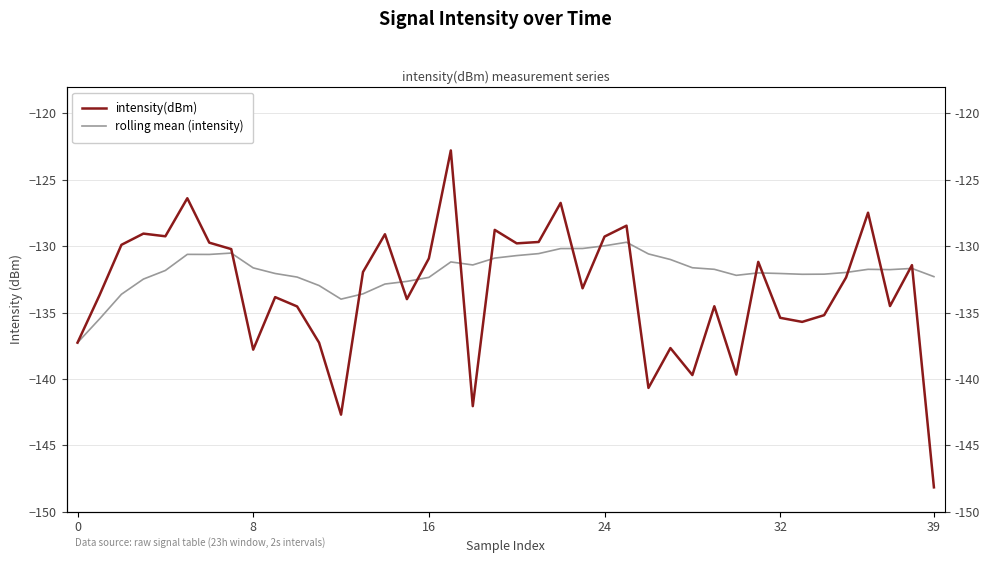

Rank the series by their average value, from highest to lowest.

rolling mean (intensity), intensity(dBm)